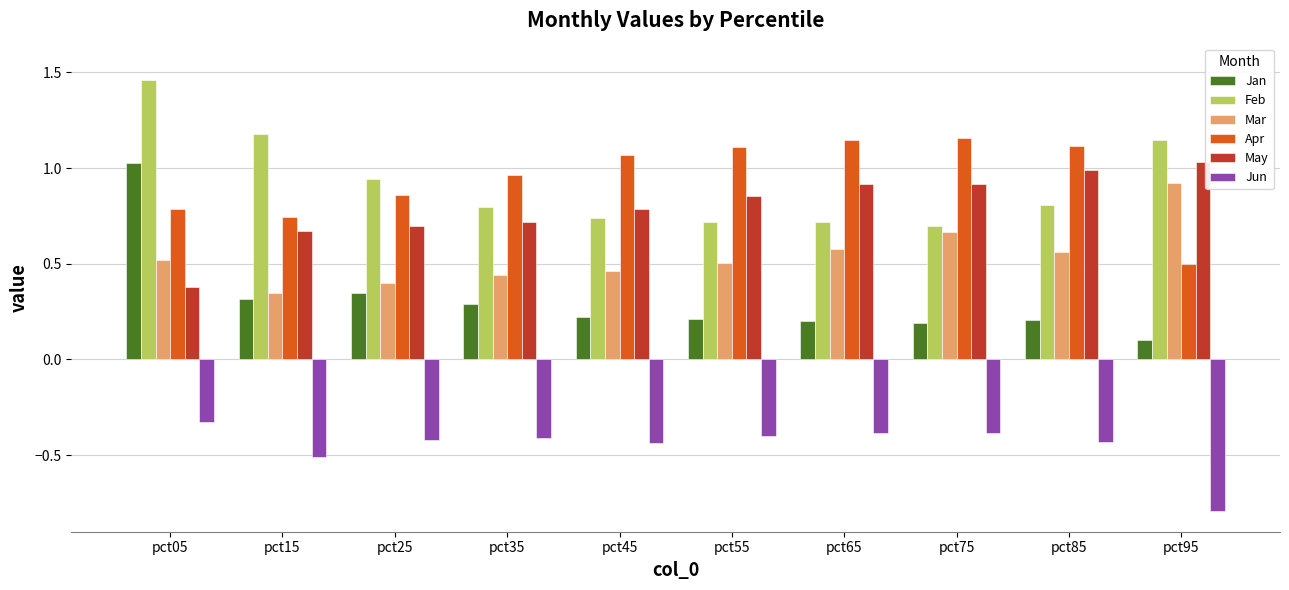

Is the value of Jun at pct95 greater than the value of Mar at pct65?

No